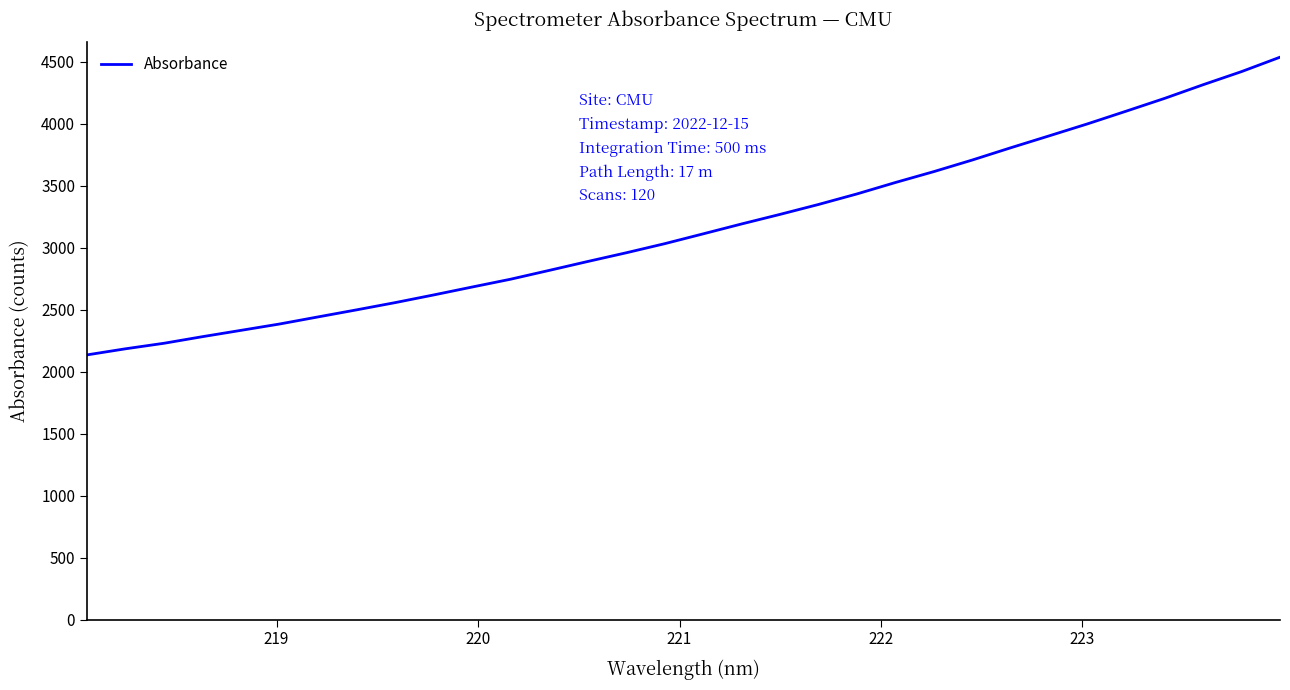

What is the maximum value shown in the chart?

4537.9